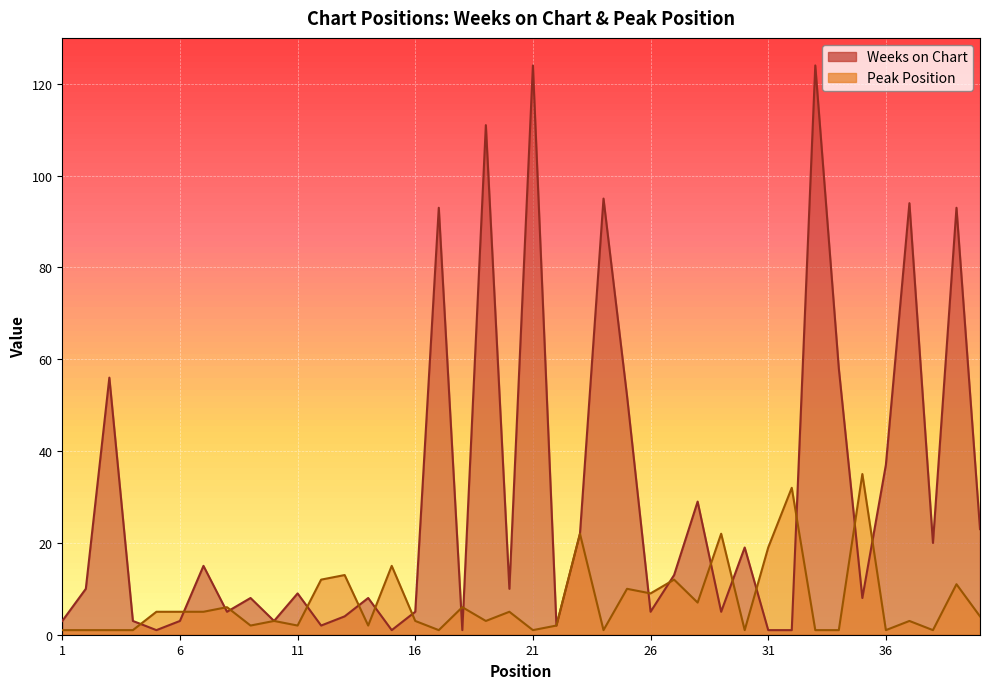

What are all the series names shown in the legend?

Weeks on Chart, Peak Position